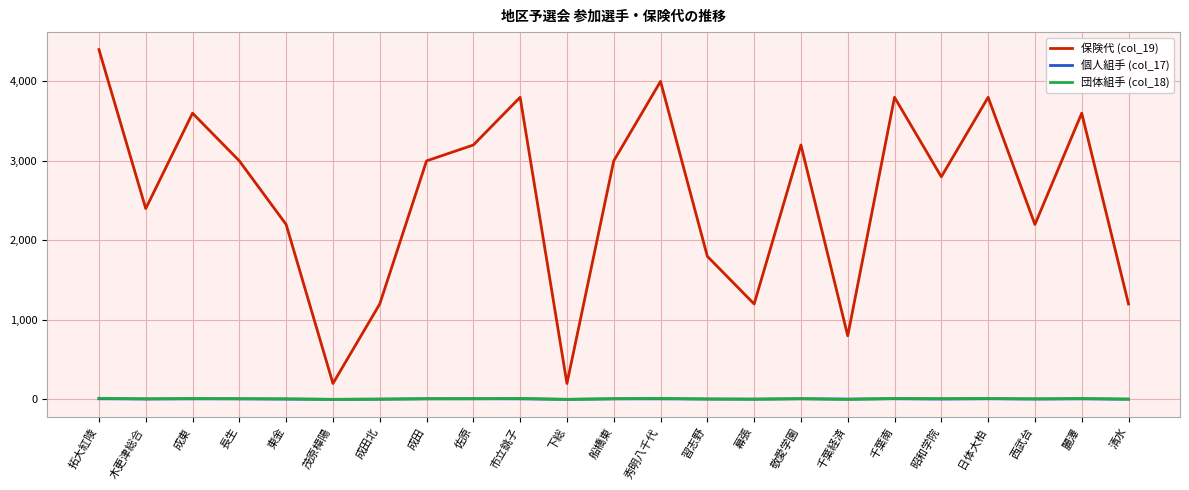

The value of 保険代 (col_19) at 船橋東 is 4069. True or false?

False